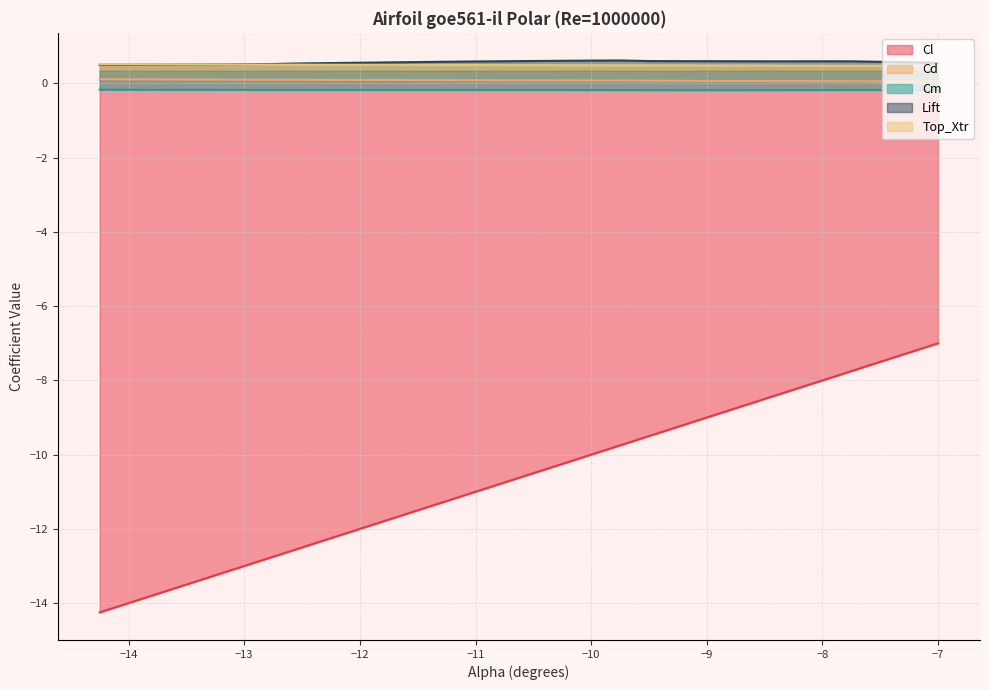

Reading left to right, extract all data points from this chart.

Cl: -14.2	-14.0	-13.8	-13.5	-13.2	-13.0	-12.8	-12.5	-12.2	-12.0	-11.8	-11.5	-11.2	-11.0	-10.8	-10.5	-10.2	-10.0	-9.8	-9.5	-9.2	-9.0	-8.8	-8.5	-8.2	-8.0	-7.8	-7.5	-7.2	-7.0
Cd: 0.1	0.1	0.1	0.1	0.1	0.1	0.1	0.1	0.1	0.1	0.1	0.1	0.1	0.1	0.1	0.1	0.1	0.1	0.1	0.1	0.1	0.1	0.1	0.1	0.1	0.1	0.1	0.1	0.1	0.1
Cm: -0.2	-0.2	-0.2	-0.2	-0.2	-0.2	-0.2	-0.2	-0.2	-0.2	-0.2	-0.2	-0.2	-0.2	-0.2	-0.2	-0.2	-0.2	-0.2	-0.2	-0.2	-0.2	-0.2	-0.2	-0.2	-0.2	-0.2	-0.2	-0.2	-0.2
Lift: 0.5	0.5	0.5	0.5	0.5	0.5	0.5	0.5	0.5	0.6	0.6	0.6	0.6	0.6	0.6	0.6	0.6	0.6	0.6	0.6	0.6	0.6	0.6	0.6	0.6	0.6	0.6	0.6	0.6	0.6
Top_Xtr: 0.5	0.5	0.5	0.5	0.5	0.5	0.5	0.5	0.5	0.5	0.5	0.5	0.5	0.5	0.5	0.5	0.5	0.5	0.5	0.5	0.5	0.5	0.5	0.5	0.5	0.5	0.5	0.5	0.5	0.5